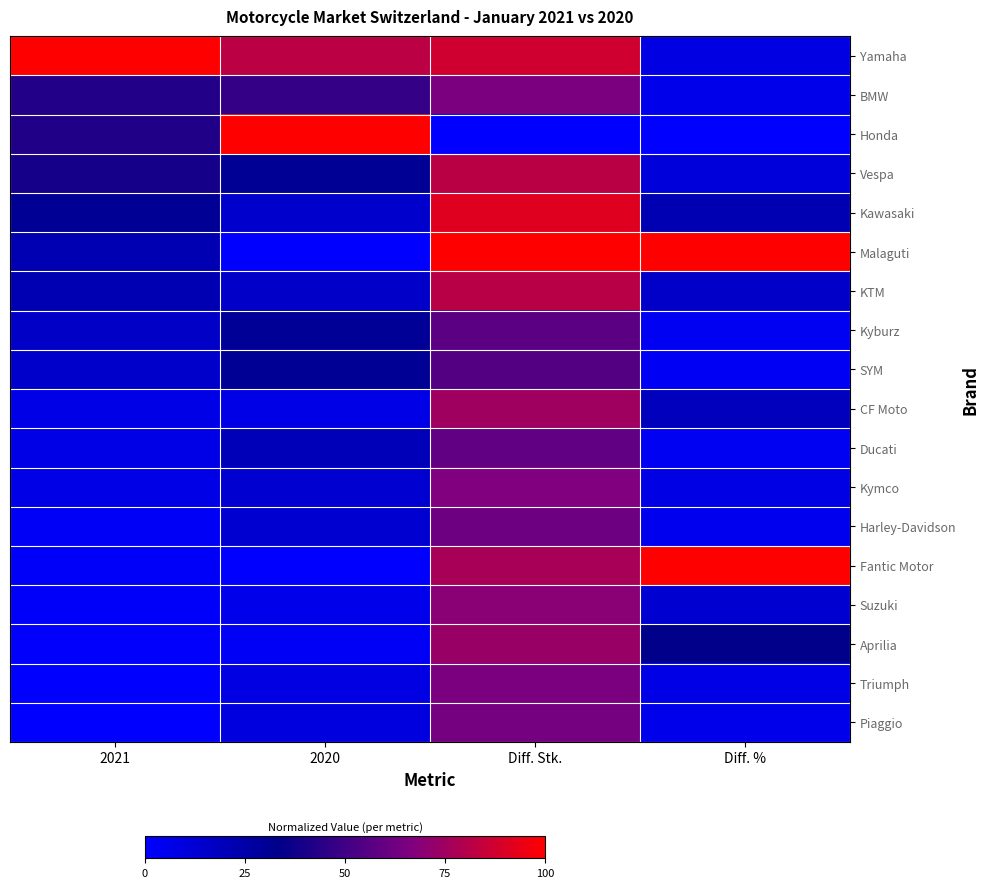

At which category is the sum across all series the highest?

Diff. Stk.